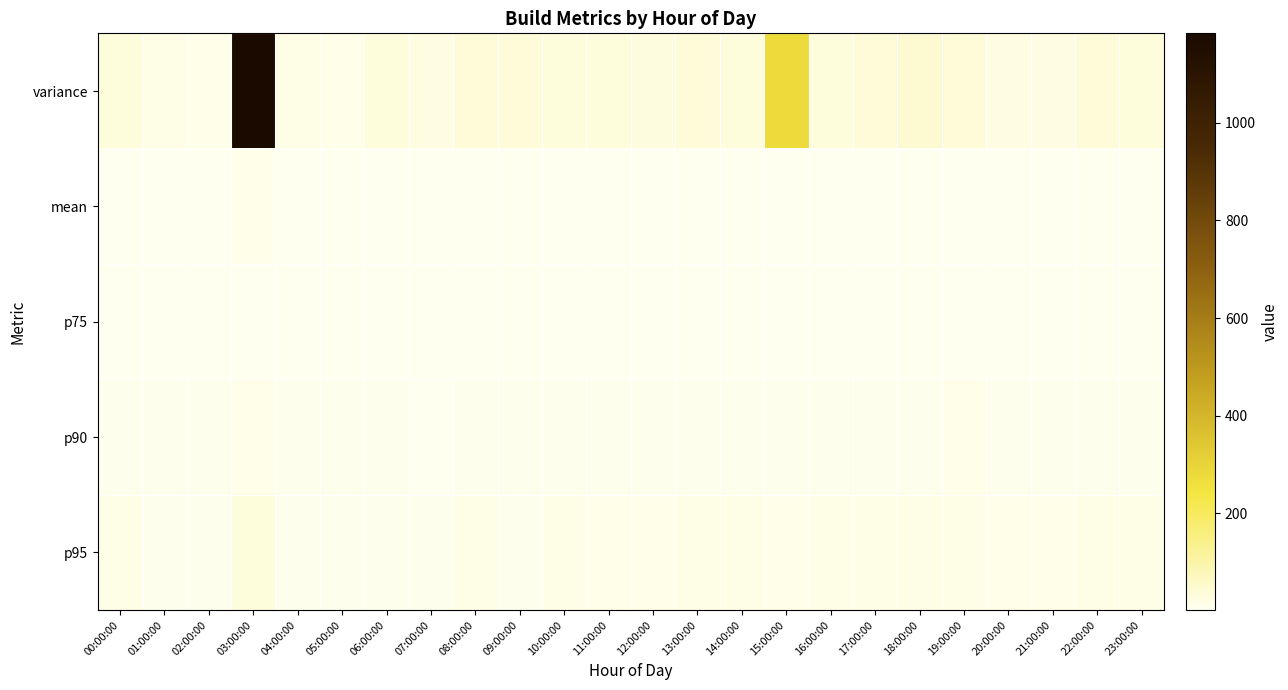

Rank the series by their maximum value, from highest to lowest.

variance, p95, p90, mean, p75